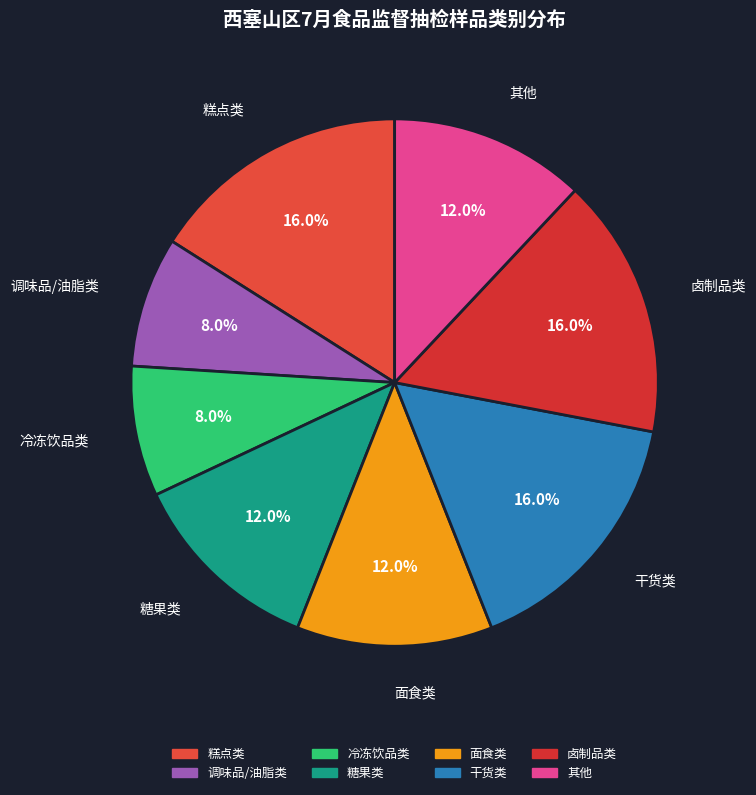

Count the number of slices in the pie.

8